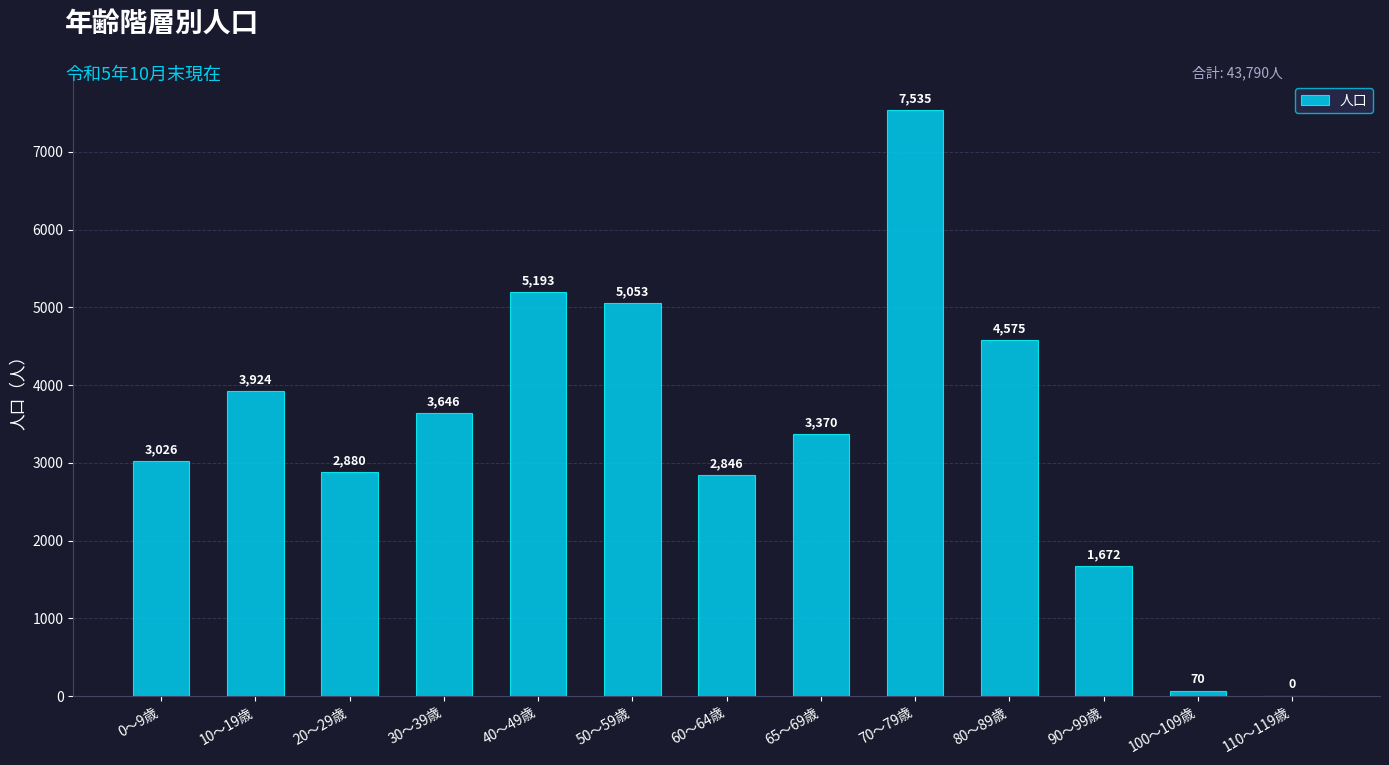

Are the bars horizontal?

No